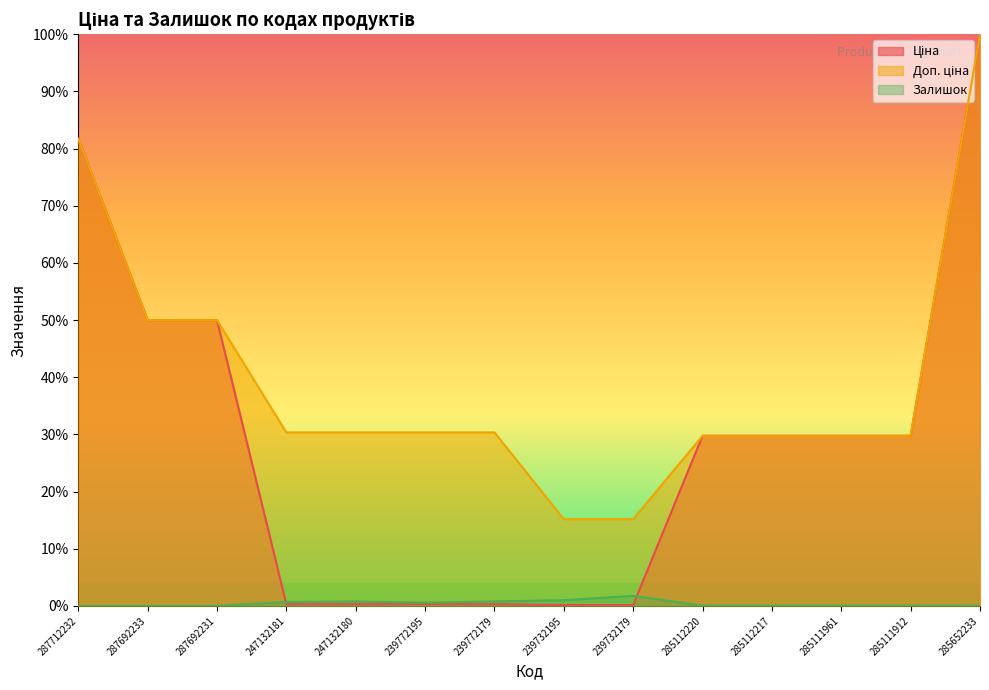

Rank the series at 285652233 from lowest to highest value.

Залишок, Ціна, Доп. ціна